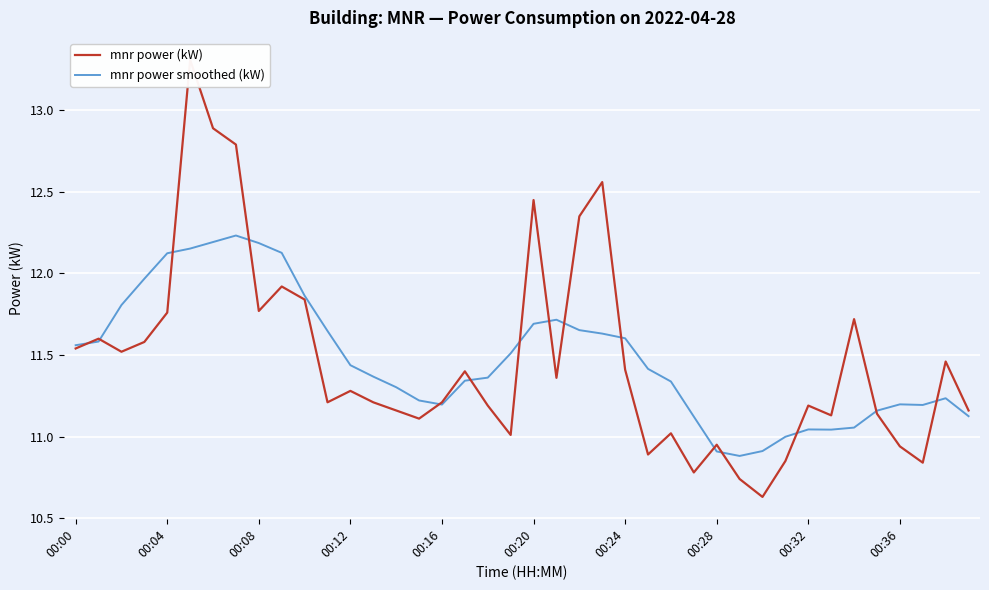

At how many categories does at least one series exceed 11?

36